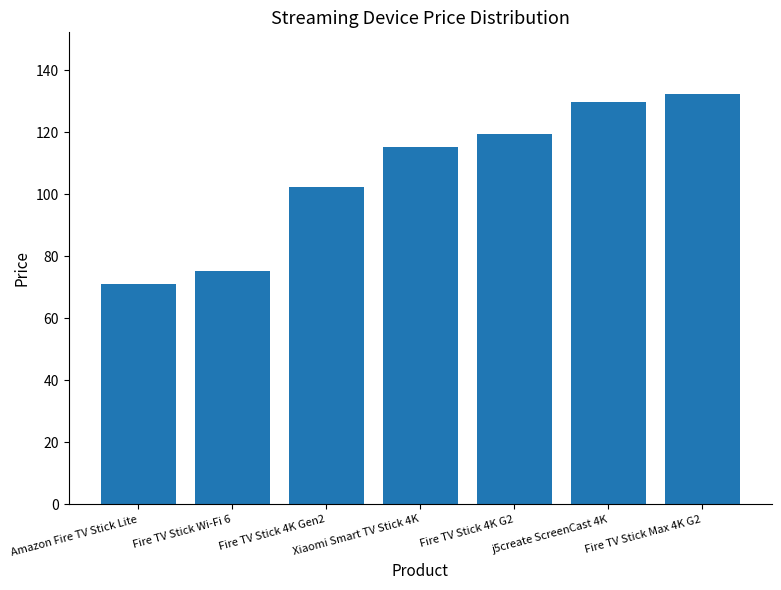

Reading right to left, list all the values displayed in this chart.

Fire TV Stick Max 4K G2=132.4	j5create ScreenCast 4K=129.7	Fire TV Stick 4K G2=119.3	Xiaomi Smart TV Stick 4K=115.4	Fire TV Stick 4K Gen2=102.3	Fire TV Stick Wi-Fi 6=75.2	Amazon Fire TV Stick Lite=71.0